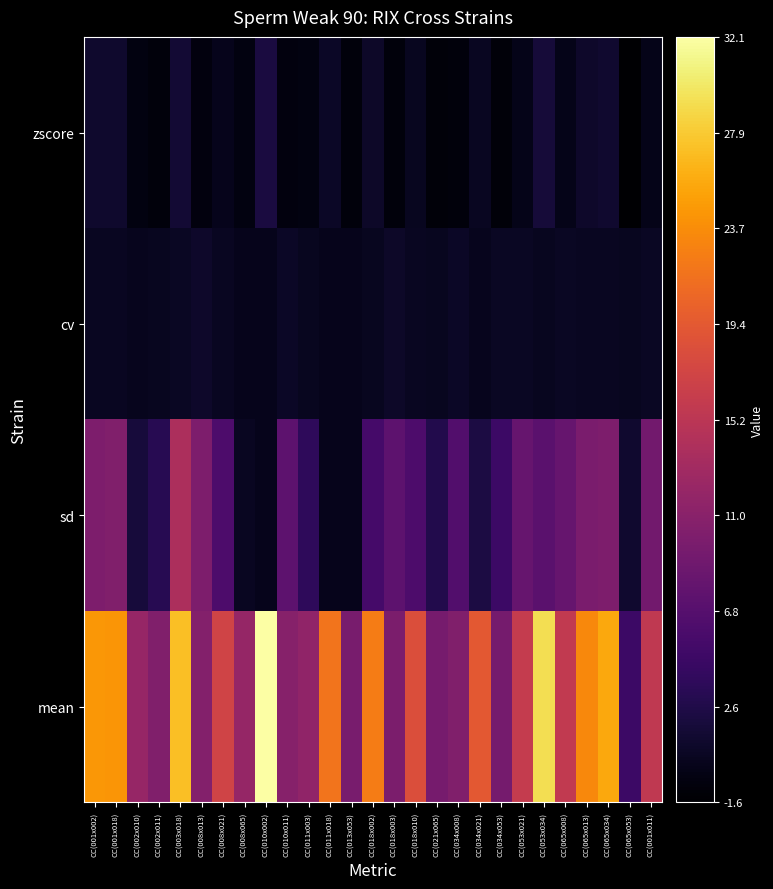

Reading left to right, what are all the values shown in this chart?

mean: CC(001x002)=24.4	CC(001x018)=24.3	CC(002x010)=12.1	CC(002x011)=10.3	CC(003x018)=27.2	CC(008x013)=10.6	CC(008x021)=17.1	CC(008x065)=12.0	CC(010x002)=32.1	CC(010x011)=10.8	CC(011x003)=11.6	CC(011x018)=21.7	CC(013x053)=9.6	CC(018x002)=22.4	CC(018x003)=9.9	CC(018x010)=18.4	CC(021x065)=9.6	CC(034x008)=10.3	CC(034x021)=19.4	CC(034x053)=9.3	CC(053x021)=16.1	CC(053x034)=29.2	CC(065x008)=15.8	CC(065x013)=23.4	CC(065x034)=25.6	CC(065x053)=4.8	CC(001x011)=15.7
sd: CC(001x002)=10.0	CC(001x018)=10.3	CC(002x010)=1.8	CC(002x011)=3.2	CC(003x018)=14.0	CC(008x013)=10.1	CC(008x021)=6.0	CC(008x065)=0.4	CC(010x002)=0.0	CC(010x011)=7.3	CC(011x003)=3.6	CC(011x018)=0.0	CC(013x053)=0.0	CC(018x002)=5.4	CC(018x003)=7.4	CC(018x010)=6.1	CC(021x065)=2.7	CC(034x008)=6.5	CC(034x021)=2.3	CC(034x053)=4.8	CC(053x021)=8.1	CC(053x034)=7.1	CC(065x008)=8.1	CC(065x013)=9.8	CC(065x034)=10.1	CC(065x053)=1.1	CC(001x011)=9.1
cv: CC(001x002)=0.4	CC(001x018)=0.4	CC(002x010)=0.1	CC(002x011)=0.3	CC(003x018)=0.5	CC(008x013)=0.9	CC(008x021)=0.4	CC(008x065)=0.0	CC(010x002)=0.0	CC(010x011)=0.7	CC(011x003)=0.3	CC(011x018)=0.0	CC(013x053)=0.0	CC(018x002)=0.2	CC(018x003)=0.7	CC(018x010)=0.3	CC(021x065)=0.3	CC(034x008)=0.6	CC(034x021)=0.1	CC(034x053)=0.5	CC(053x021)=0.5	CC(053x034)=0.2	CC(065x008)=0.5	CC(065x013)=0.4	CC(065x034)=0.4	CC(065x053)=0.2	CC(001x011)=0.6
zscore: CC(001x002)=1.1	CC(001x018)=1.0	CC(002x010)=-0.7	CC(002x011)=-0.9	CC(003x018)=1.4	CC(008x013)=-0.8	CC(008x021)=0.0	CC(008x065)=-0.7	CC(010x002)=2.1	CC(010x011)=-0.8	CC(011x003)=-0.7	CC(011x018)=0.7	CC(013x053)=-1.0	CC(018x002)=0.8	CC(018x003)=-0.9	CC(018x010)=0.2	CC(021x065)=-1.0	CC(034x008)=-0.9	CC(034x021)=0.3	CC(034x053)=-1.0	CC(053x021)=-0.1	CC(053x034)=1.7	CC(065x008)=-0.1	CC(065x013)=0.9	CC(065x034)=1.2	CC(065x053)=-1.6	CC(001x011)=-0.1